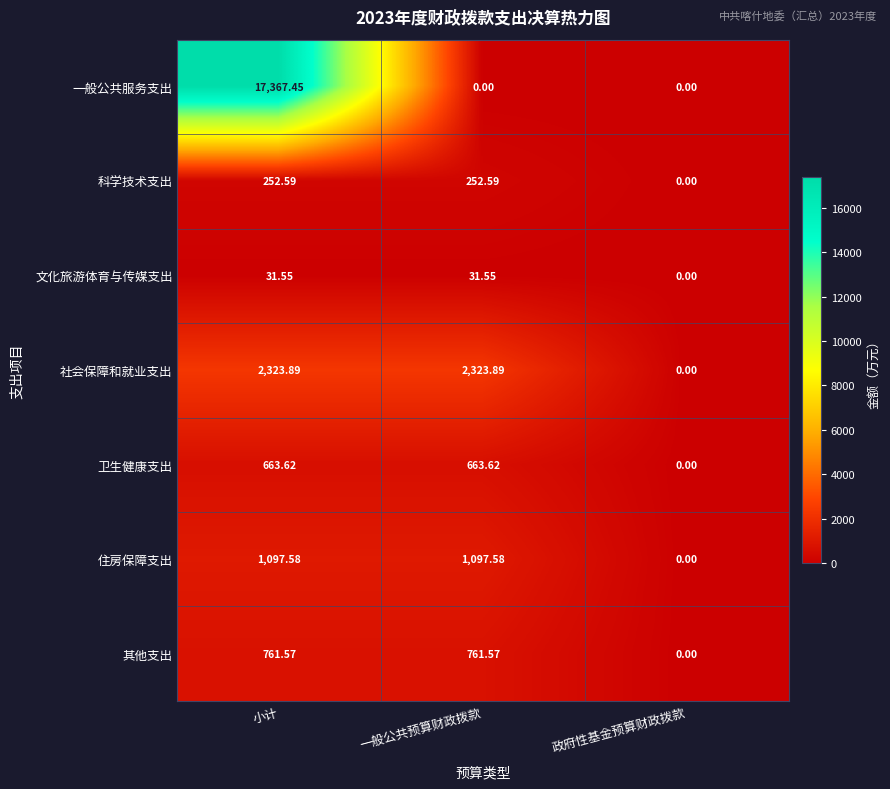

At 一般公共预算财政拨款, list the series in order from largest to smallest.

社会保障和就业支出, 住房保障支出, 其他支出, 卫生健康支出, 科学技术支出, 文化旅游体育与传媒支出, 一般公共服务支出